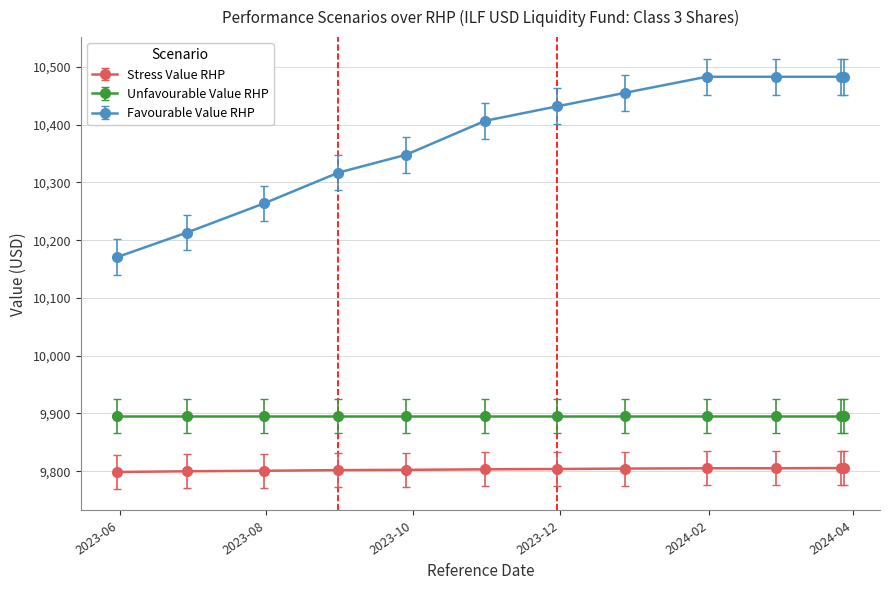

At how many categories does at least one series exceed 9953?

12